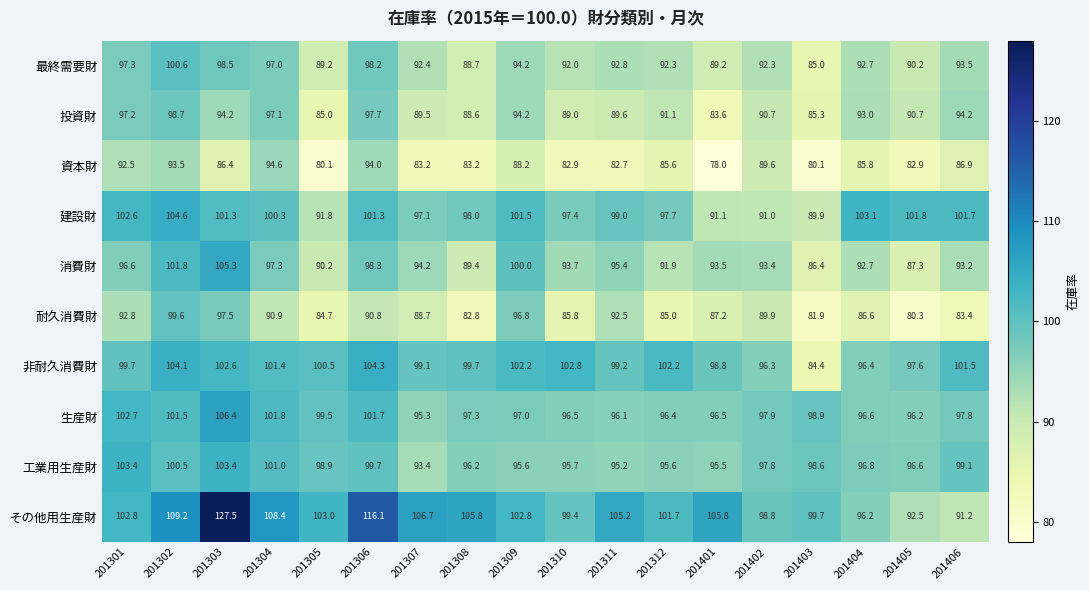

At which label does 建設財 first exceed 100?

201301